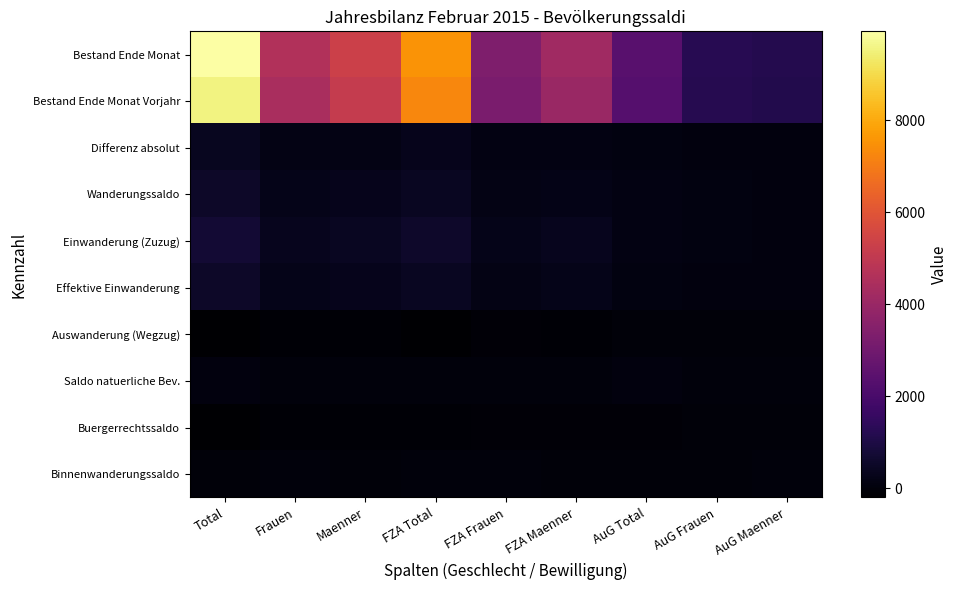

List the series in order of their peak value, highest first.

Bestand Ende Monat, Bestand Ende Monat Vorjahr, Einwanderung (Zuzug), Wanderungssaldo, Effektive Einwanderung, Differenz absolut, Saldo natuerliche Bev., Binnenwanderungssaldo, Auswanderung (Wegzug), Buergerrechtssaldo